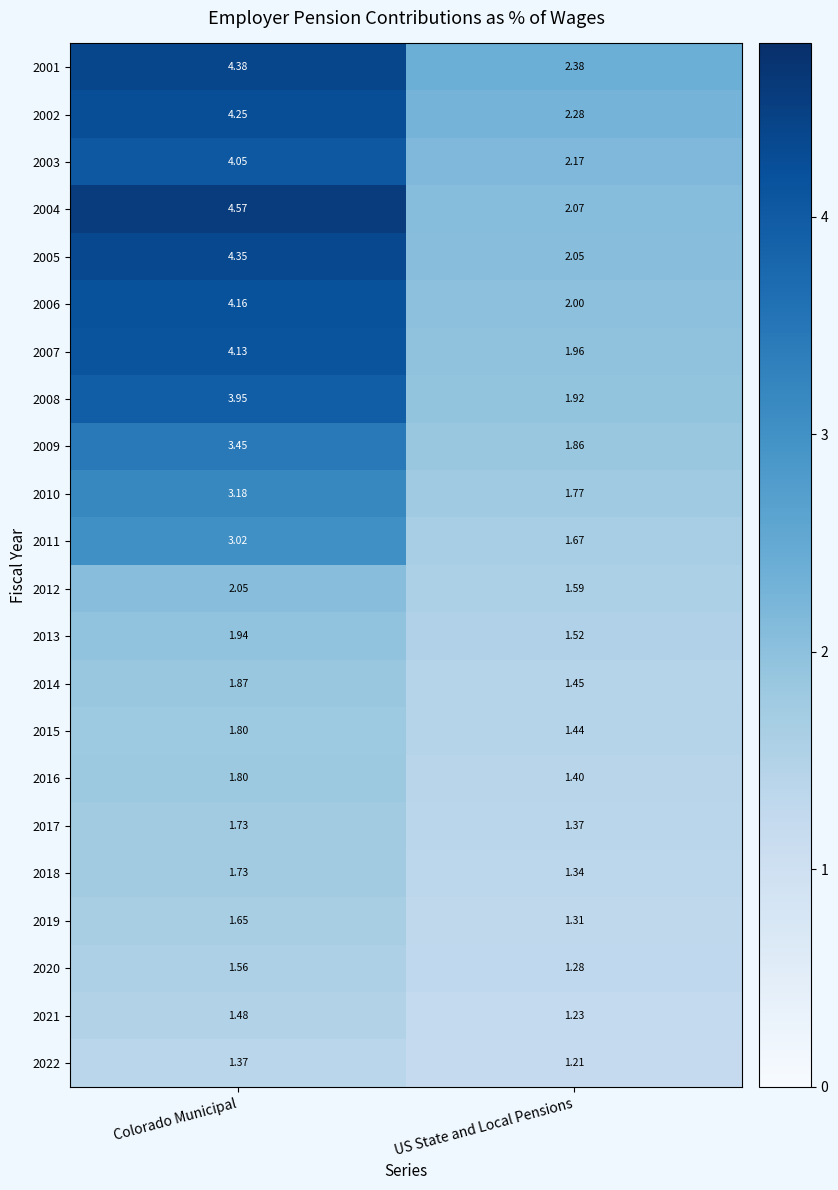

At which category does the chart reach its peak across all series?

Colorado Municipal